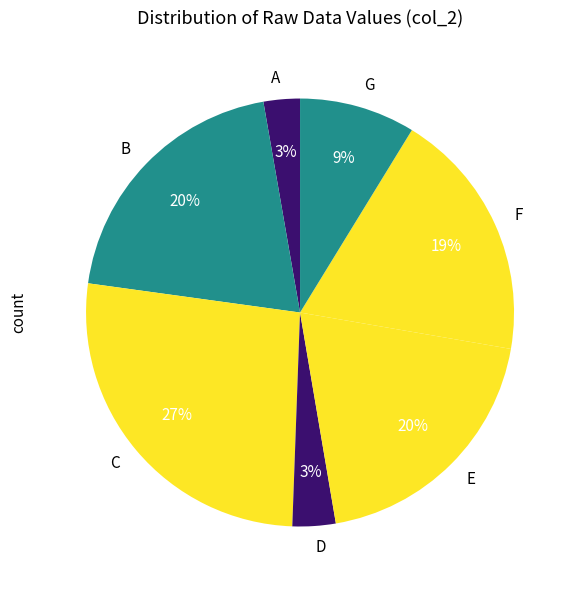

Is it true that E is 7% of the pie?

False